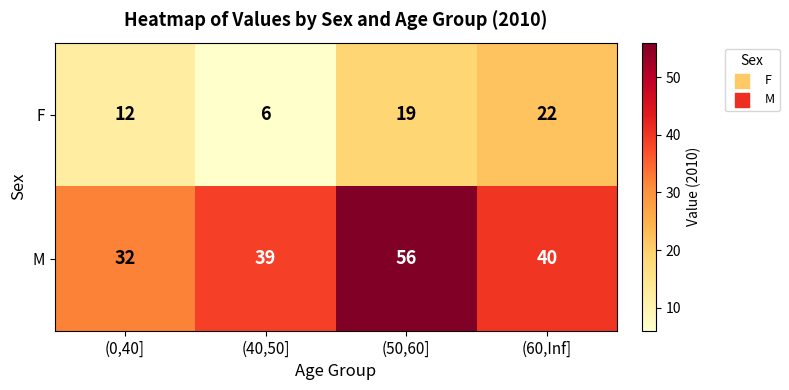

True or false: F has a value of 10 at (40,50].

False